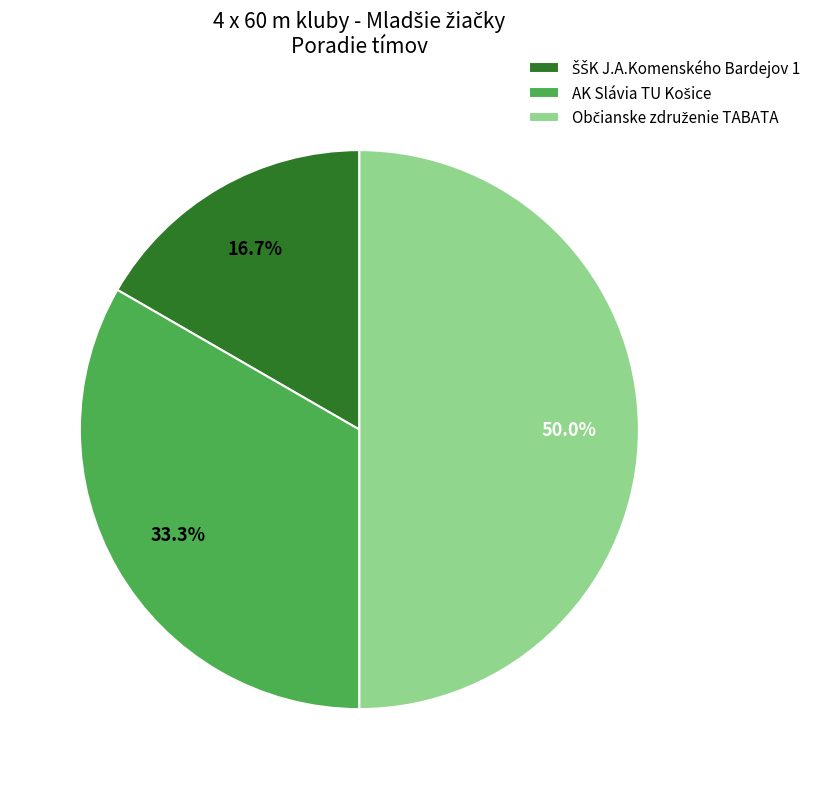

Count the number of slices in the pie.

3